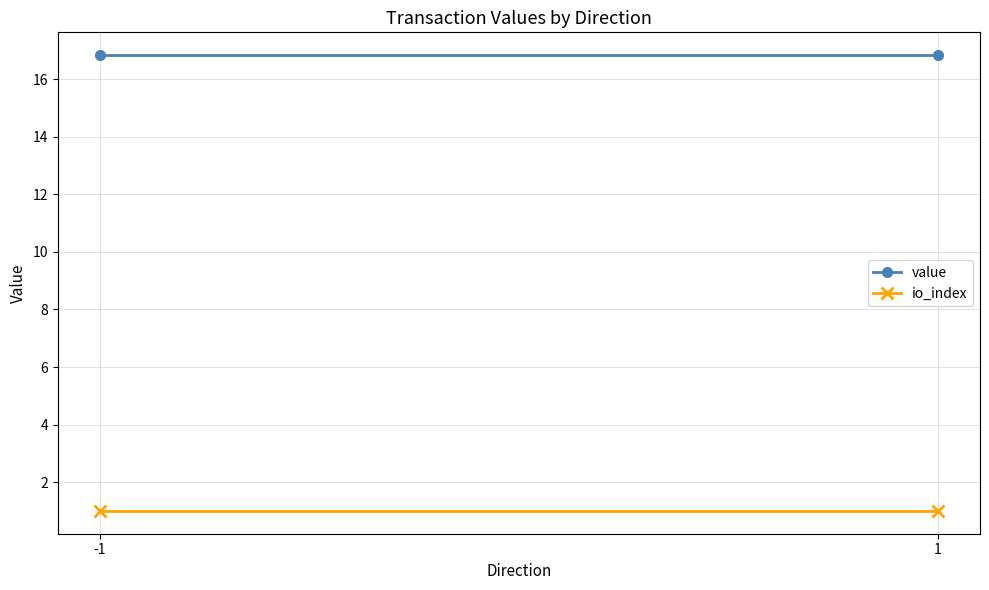

Is this an area chart (filled region under the line)?

No